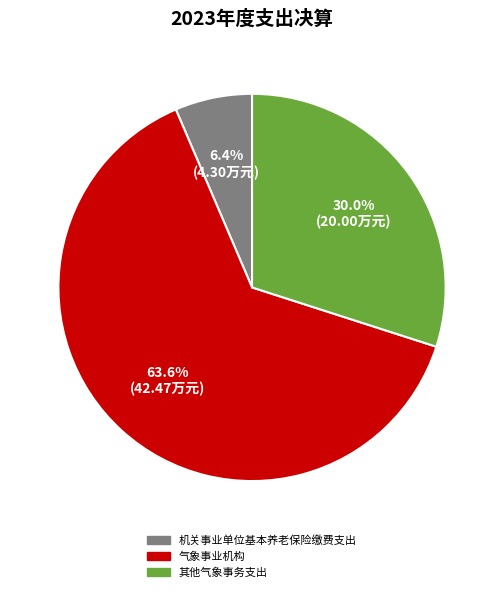

What is the majority slice?

气象事业机构